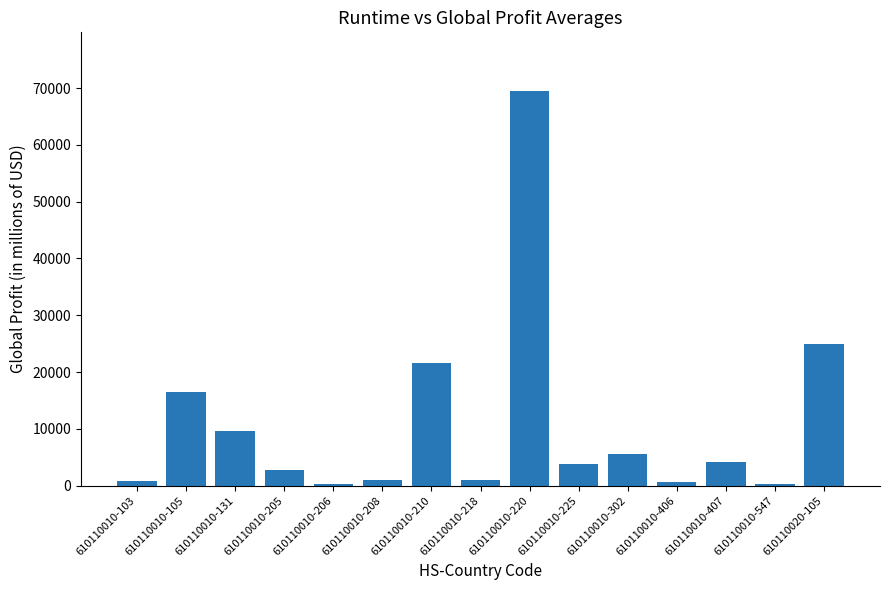

Approximately how many times larger is the value at 610110010-208 compared to 610110010-131?

0.1